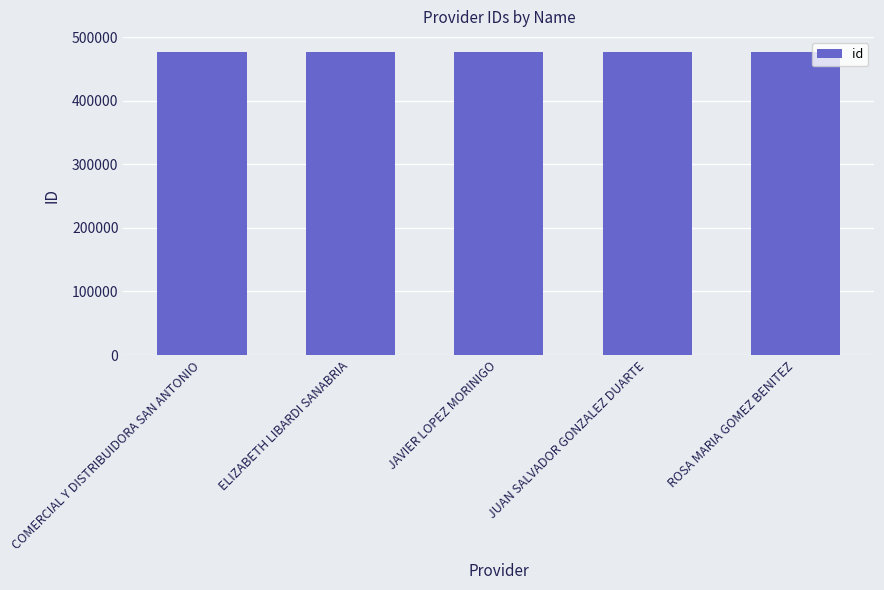

What value does the data have at COMERCIAL Y DISTRIBUIDORA SAN ANTONIO?

476649